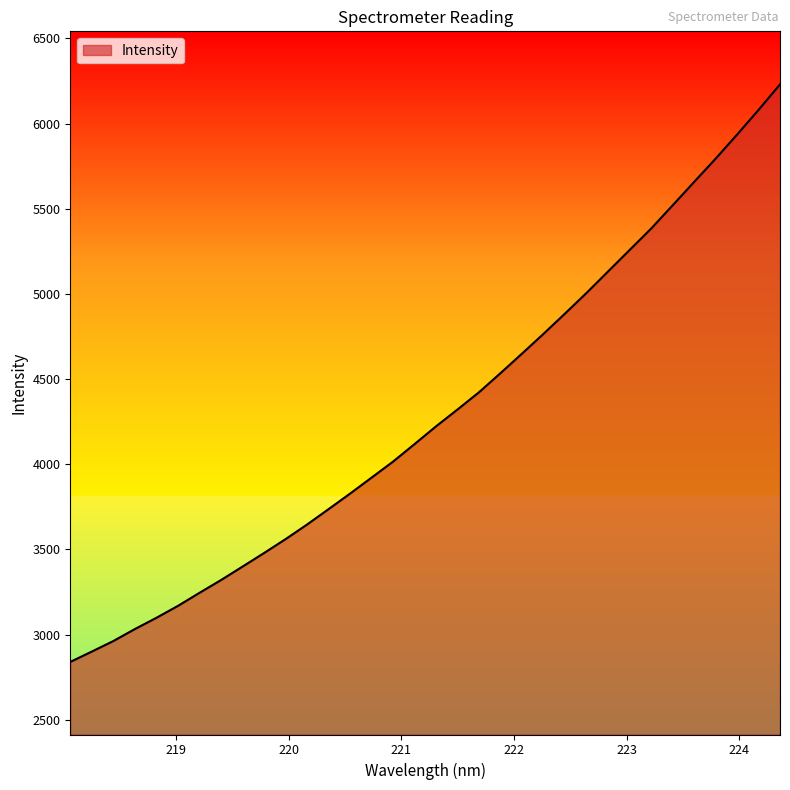

What is the minimum value shown in the chart?

2839.9